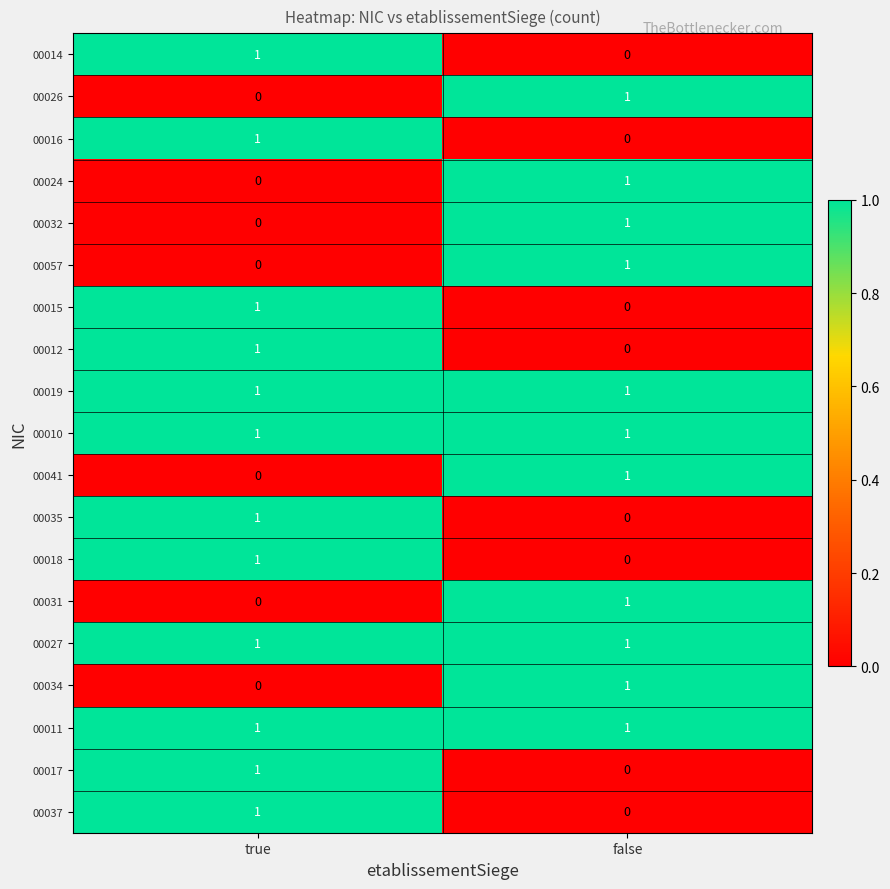

What is the spread (max minus min) of values at false?

1